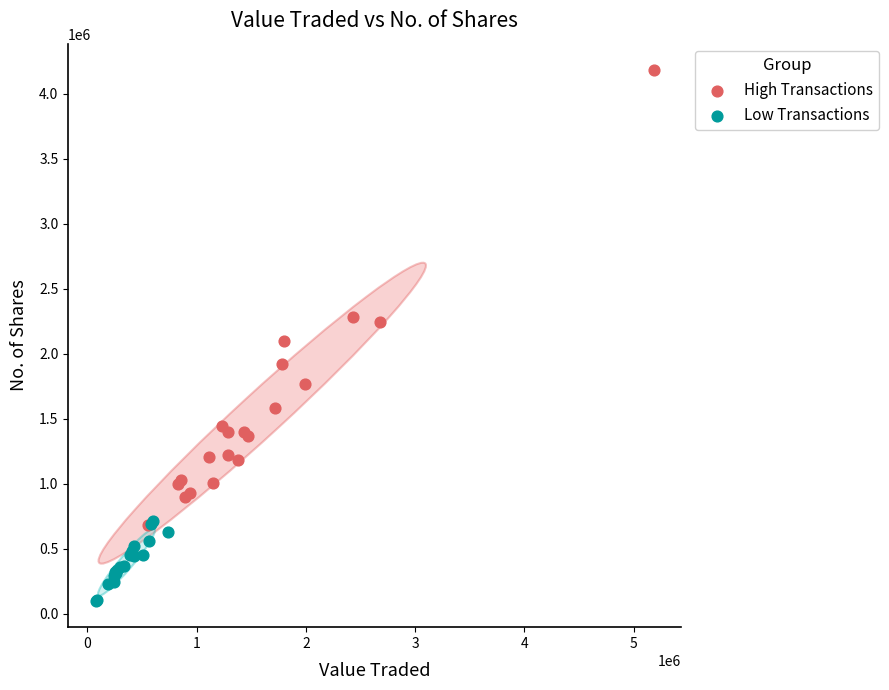

Which series contains the highest Y value?

High Transactions